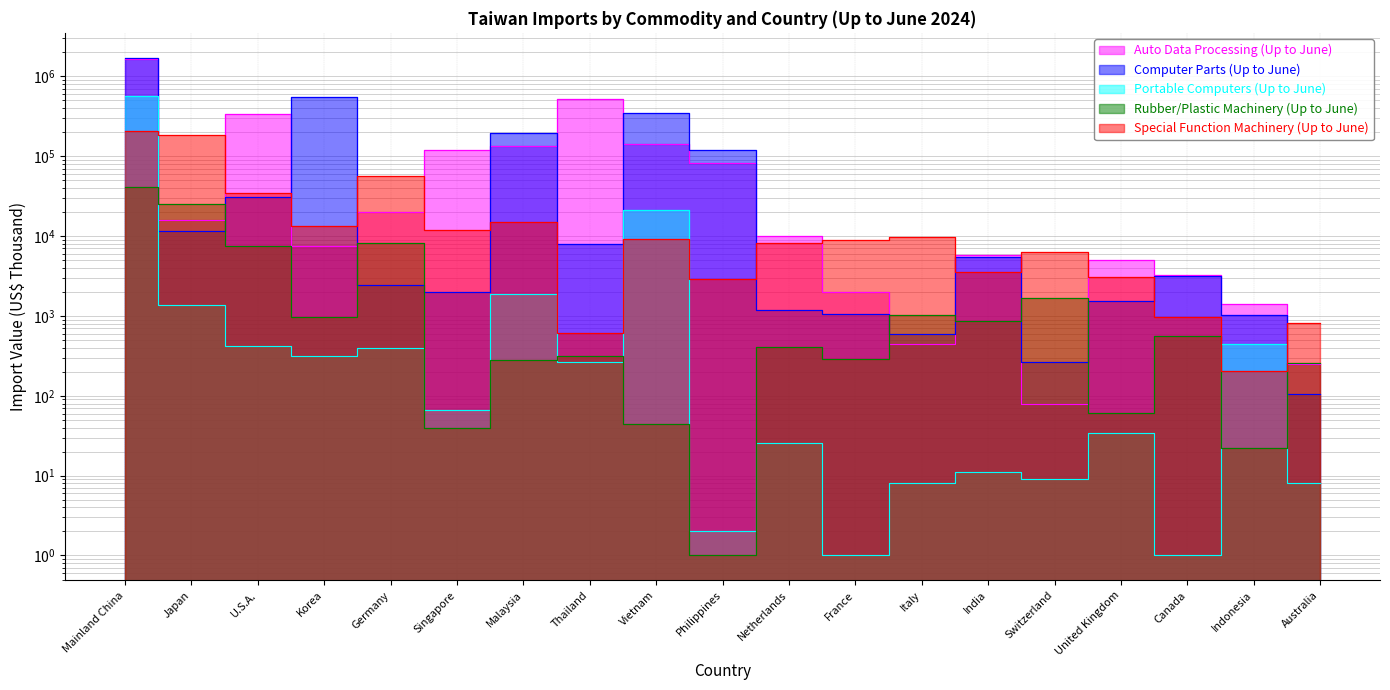

Between Mainland China and Switzerland, which series saw the biggest shift?

Computer Parts (Up to June)